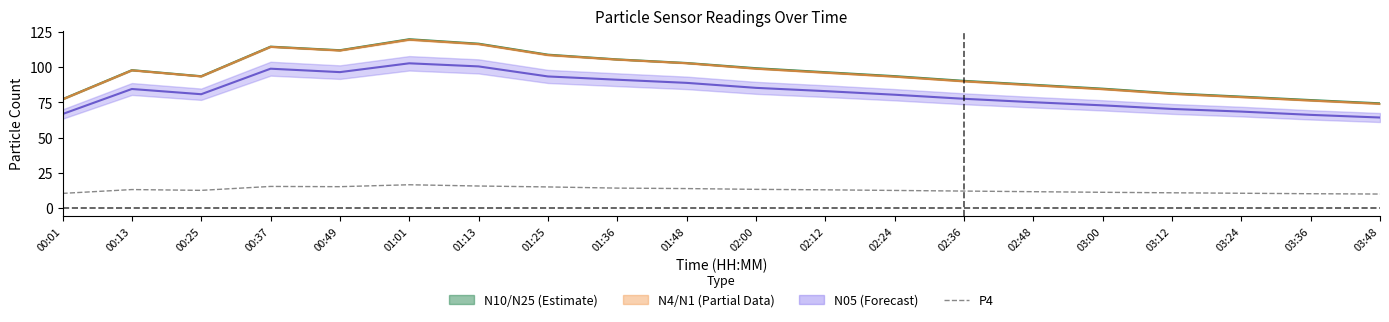

Reading left to right, what are all the values shown in this chart?

N10/N25 mid: 00:01=77.3	00:13=97.9	00:25=93.6	00:37=114.7	00:49=112.1	01:01=119.9	01:13=116.8	01:25=109.0	01:36=105.6	01:48=103.0	02:00=99.3	02:12=96.5	02:24=93.7	02:36=90.3	02:48=87.6	03:00=84.8	03:12=81.4	03:24=79.1	03:36=76.7	03:48=74.3
N4/N1 mid: 00:01=77.2	00:13=97.8	00:25=93.5	00:37=114.5	00:49=111.9	01:01=119.6	01:13=116.5	01:25=108.7	01:36=105.4	01:48=102.9	02:00=99.0	02:12=96.1	02:24=93.3	02:36=90.0	02:48=87.2	03:00=84.4	03:12=81.1	03:24=78.8	03:36=76.3	03:48=74.0
N05: 00:01=66.7	00:13=84.5	00:25=80.8	00:37=99.0	00:49=96.5	01:01=102.8	01:13=100.6	01:25=93.5	01:36=91.1	01:48=88.9	02:00=85.3	02:12=83.0	02:24=80.5	02:36=77.6	02:48=75.1	03:00=72.9	03:12=70.3	03:24=68.5	03:36=66.1	03:48=64.2
P4: 00:01=10.2	00:13=13.0	00:25=12.4	00:37=15.2	00:49=15.0	01:01=16.4	01:13=15.5	01:25=14.8	01:36=14.0	01:48=13.7	02:00=13.1	02:12=12.8	02:24=12.3	02:36=11.9	02:48=11.4	03:00=11.0	03:12=10.7	03:24=10.3	03:36=10.0	03:48=9.8